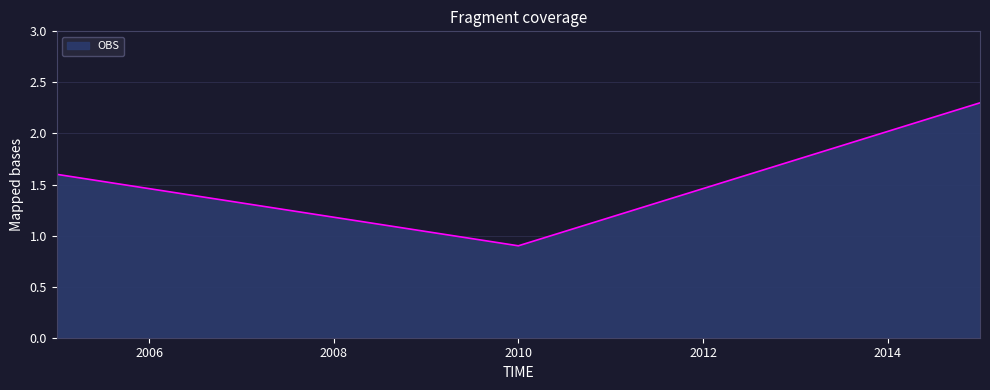

What is the sum of all values?

4.8